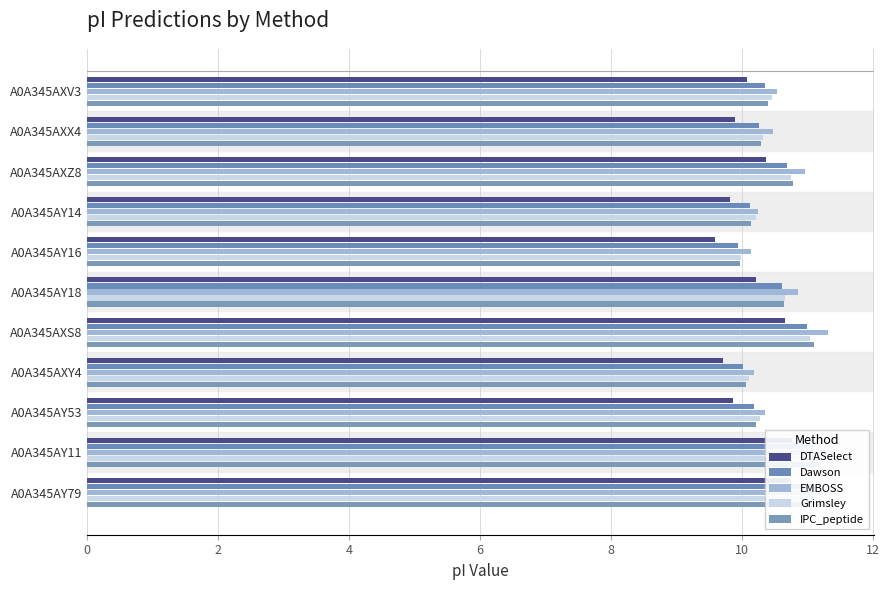

The value of EMBOSS at 10 is 17.3. True or false?

False